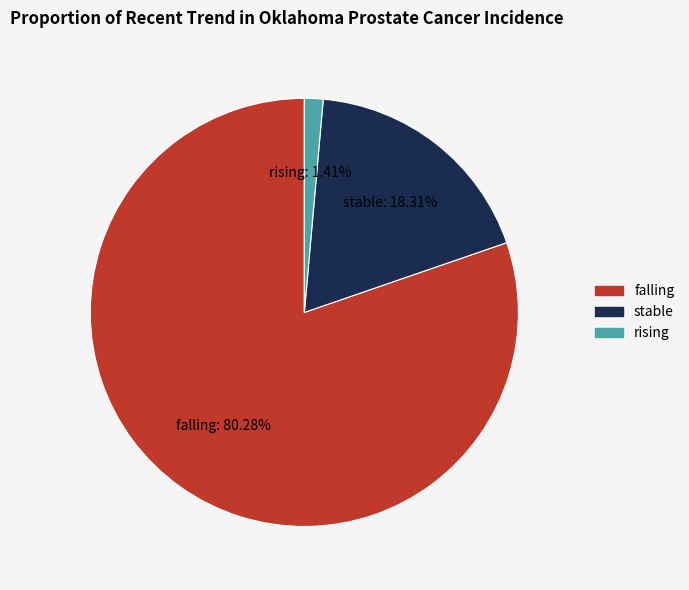

Is falling the majority of the pie?

Yes